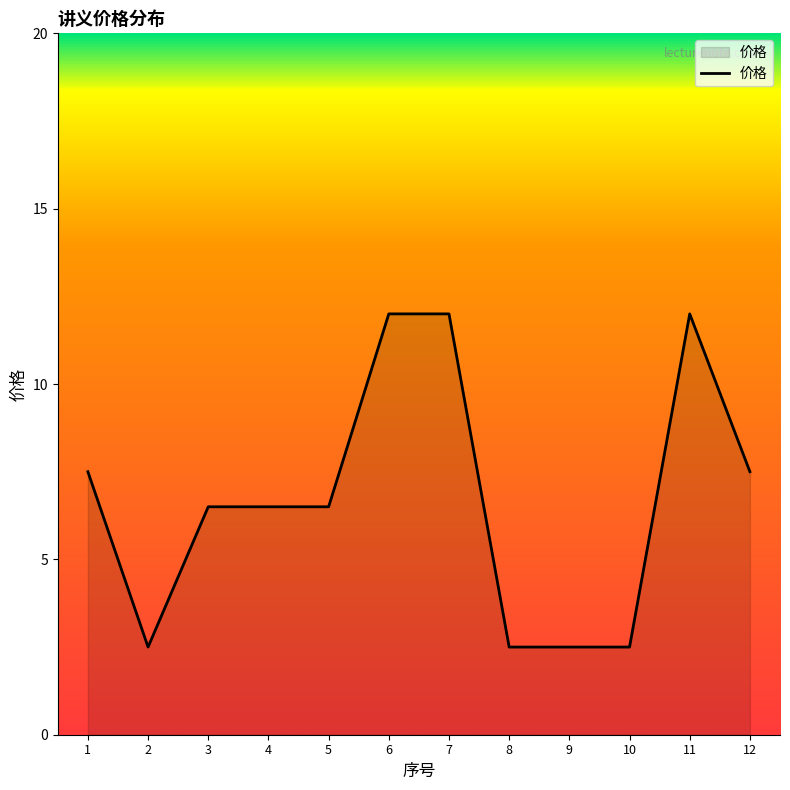

What is the smallest value displayed?

2.5